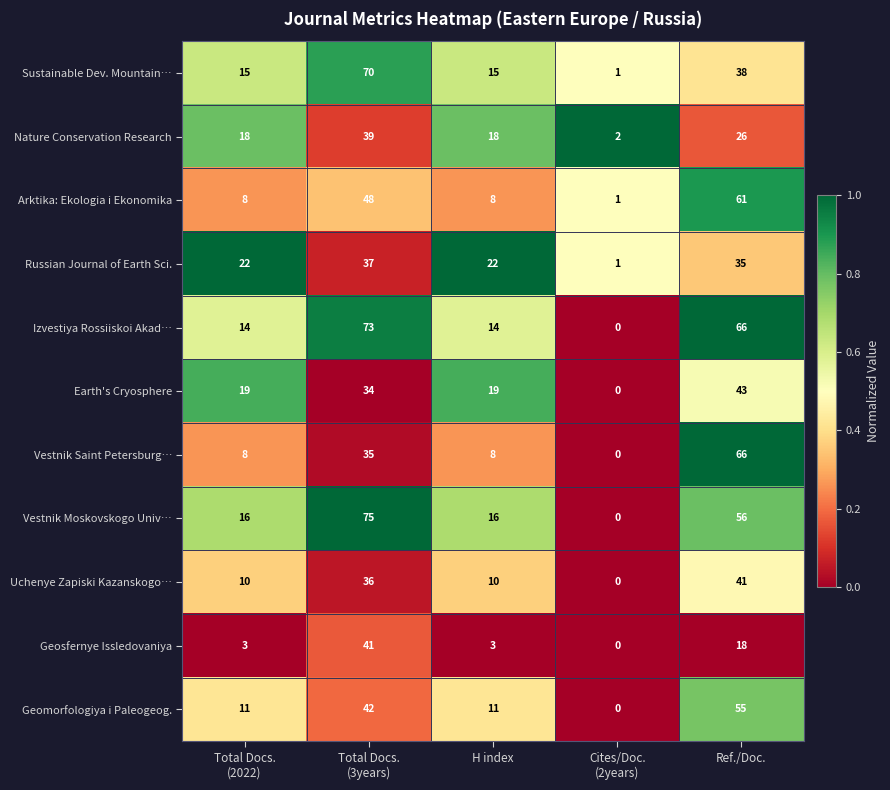

What is the difference between the maximum and second lowest values in the Sustainable Dev. Mountain… series?

55